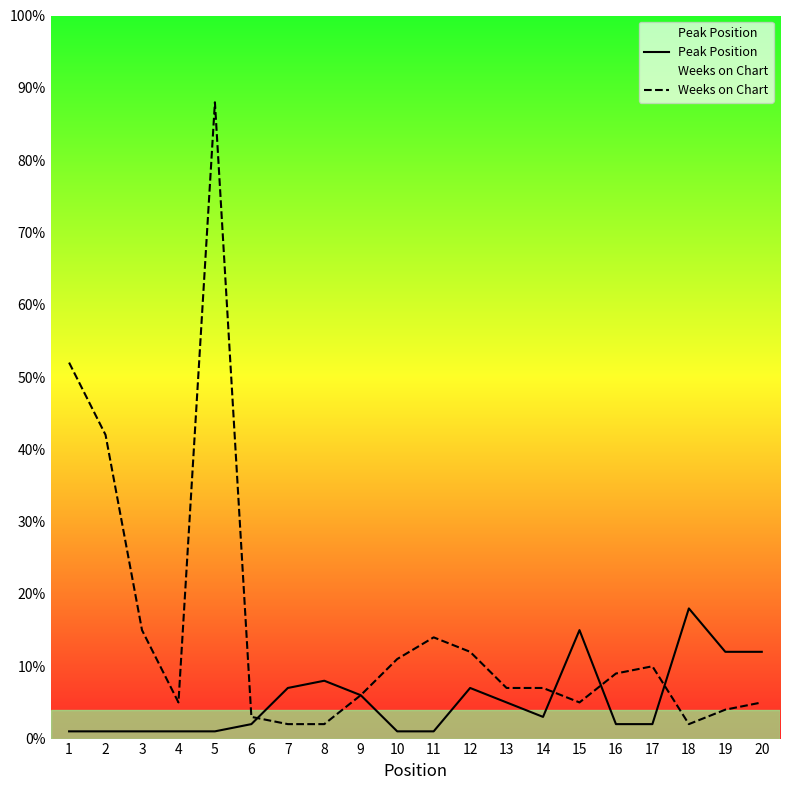

Where does the Weeks on Chart series first go above 7?

1